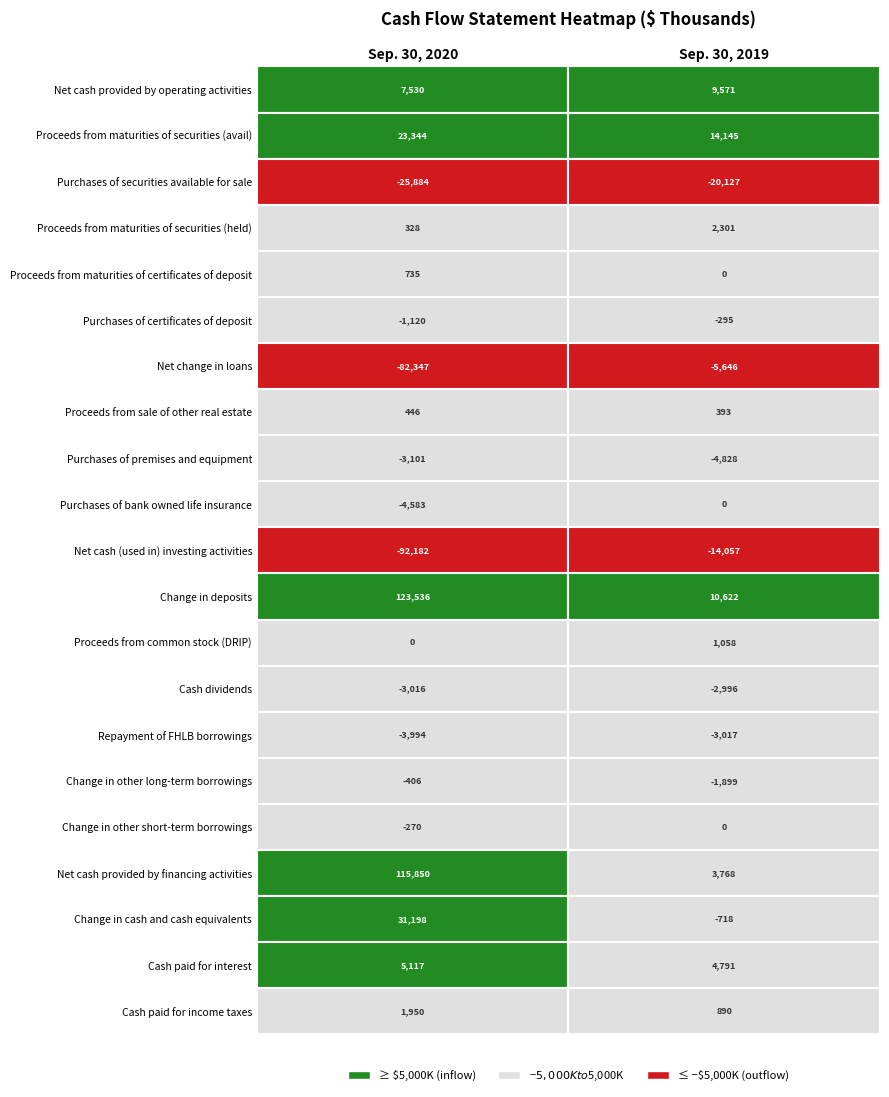

The Net cash provided by operating activities series shows 2269 at 0. True or false?

False